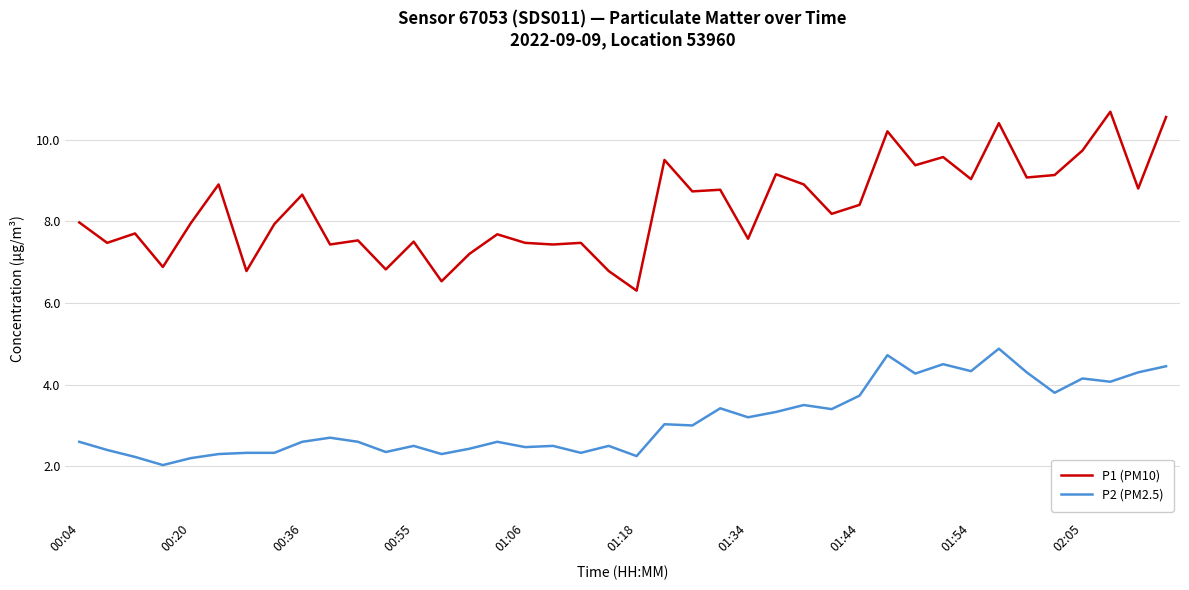

Which series has the largest total across all categories?

P1 (PM10)